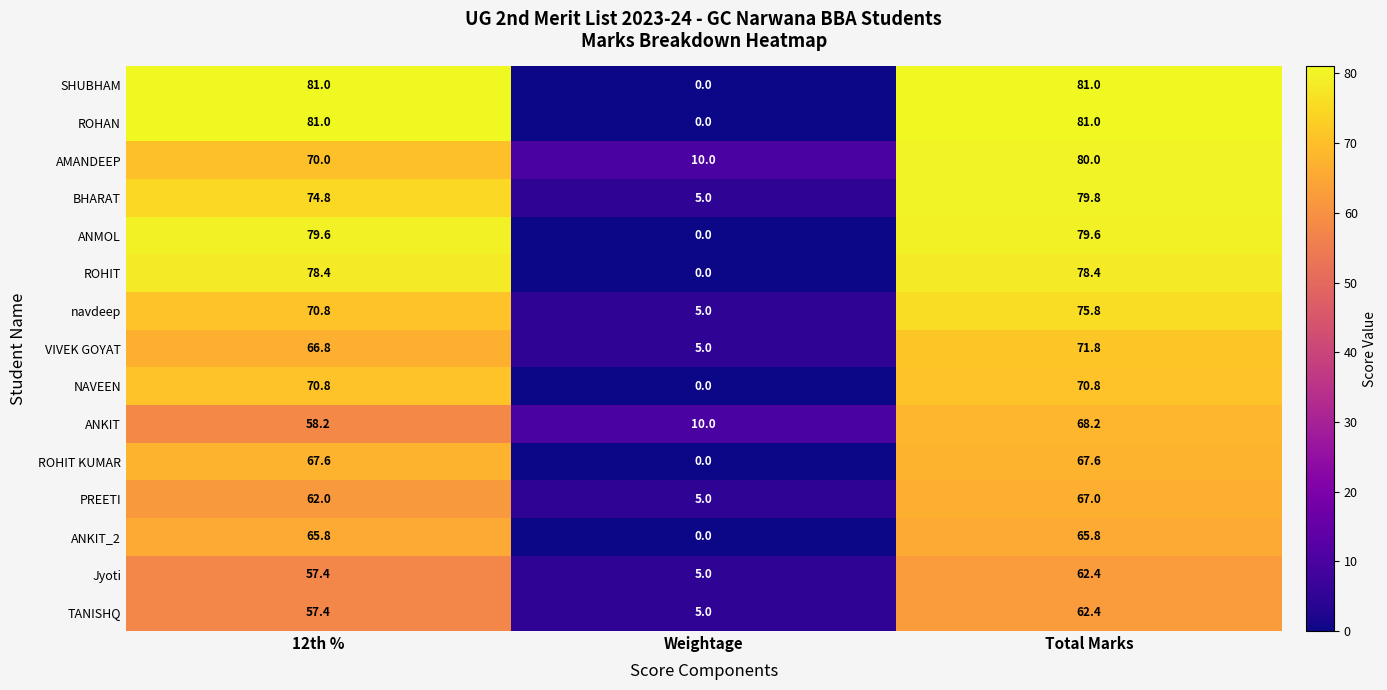

The VIVEK GOYAT series shows 71.8 at Total Marks. True or false?

True